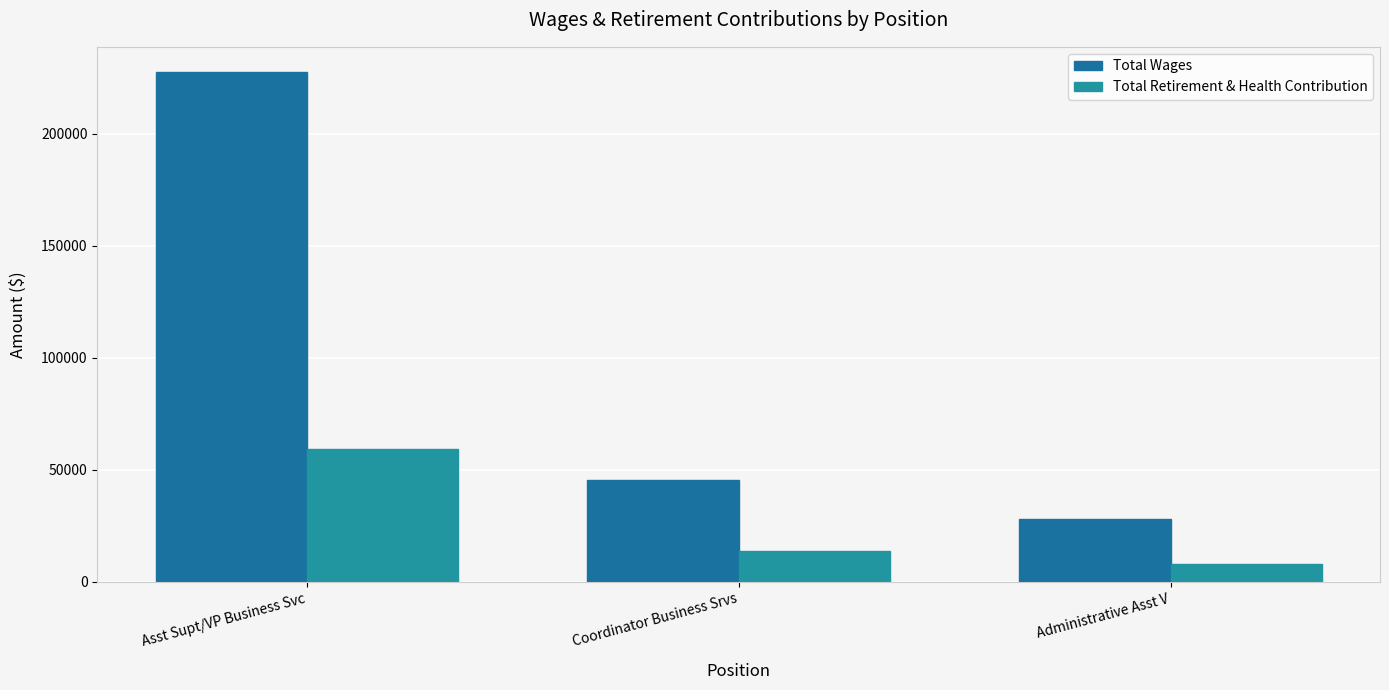

At which label does Total Wages reach its peak?

Asst Supt/VP Business Svc